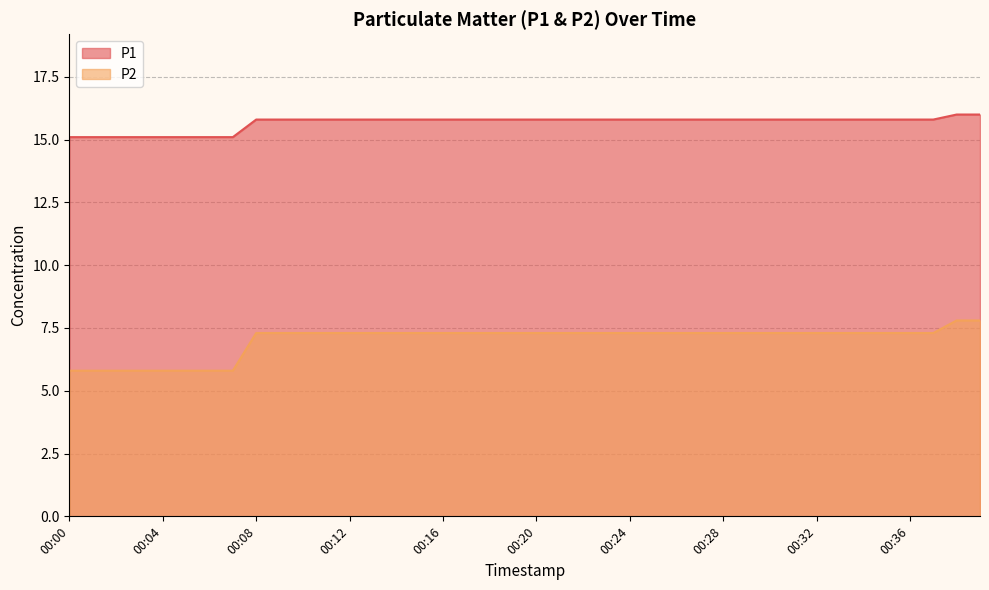

At which label does P1 reach its minimum?

00:00